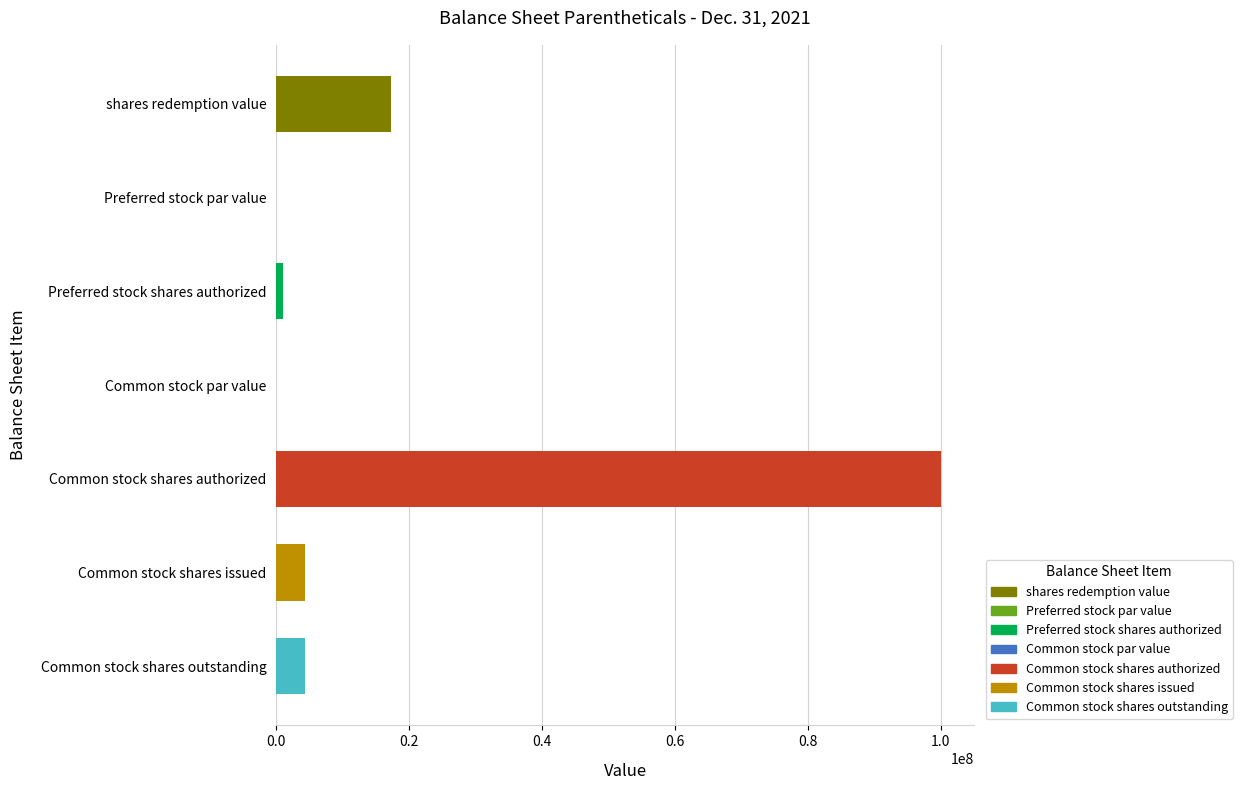

Read the value at Common stock shares issued.

4311250.0